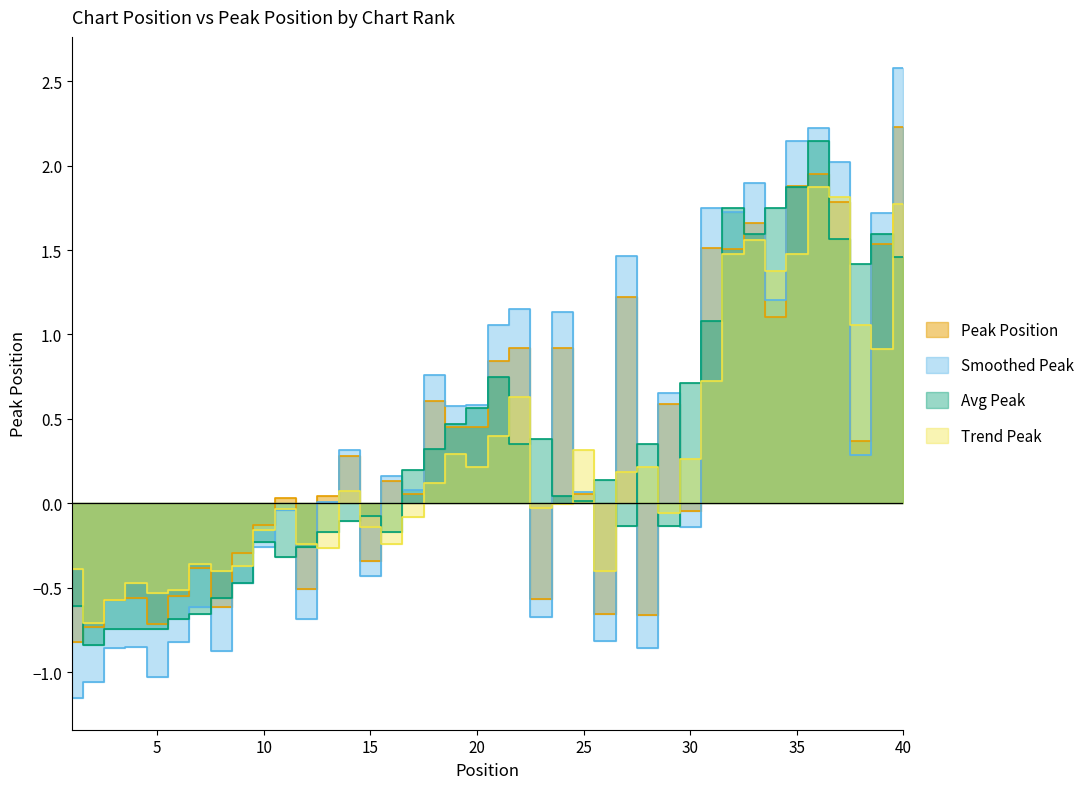

How many values are below 0?

16